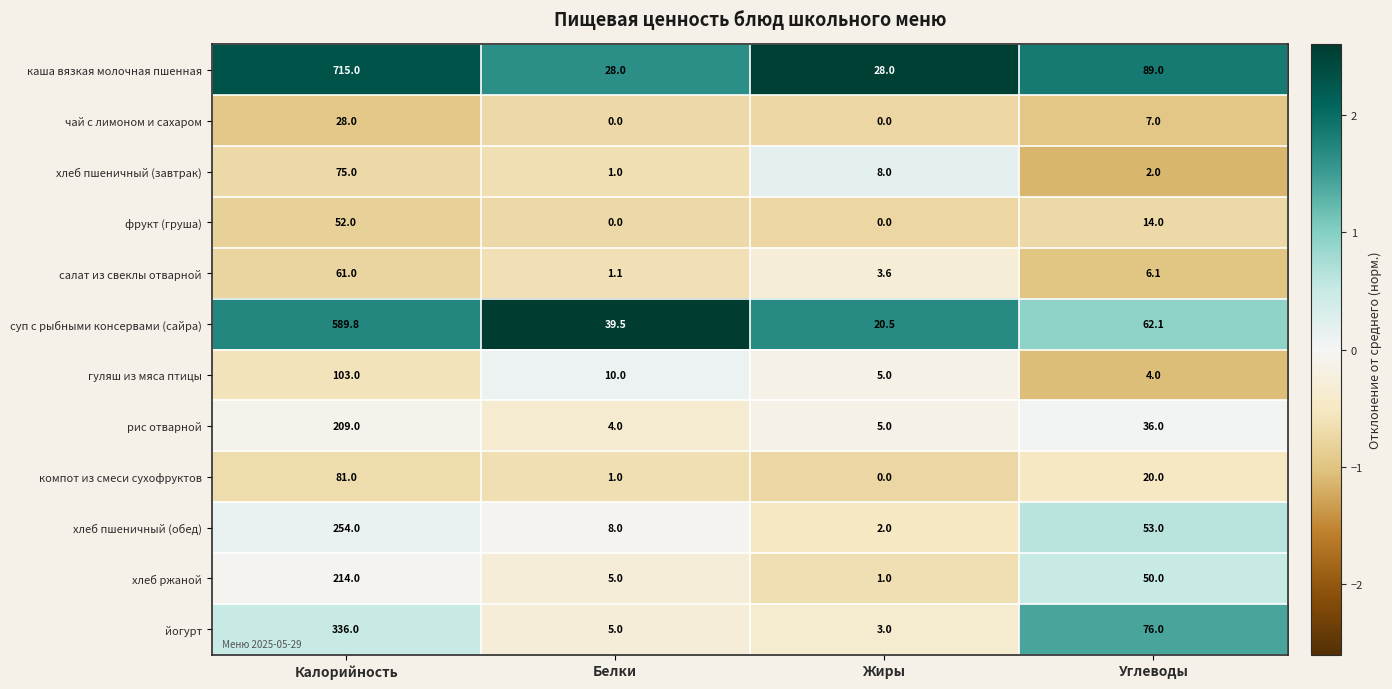

The каша вязкая молочная пшенная series shows 28.0 at Жиры. True or false?

True